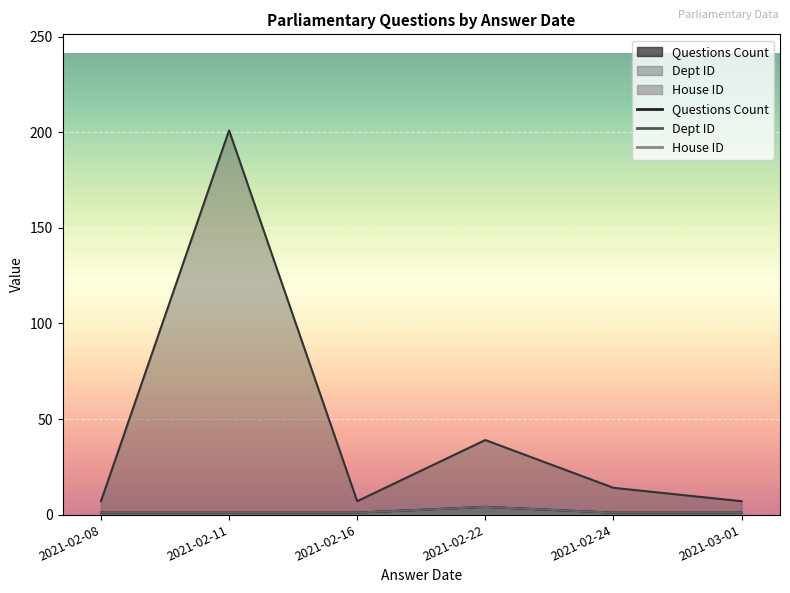

Is it true that Dept ID equals 7 at 2021-03-01?

True